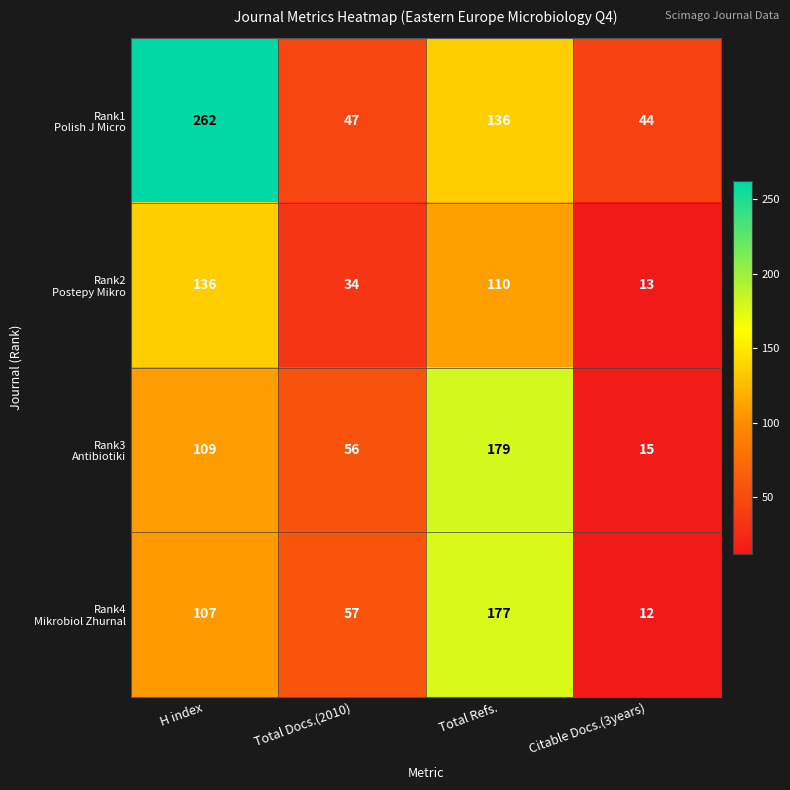

What is the spread (max minus min) of values at Total Refs.?

69